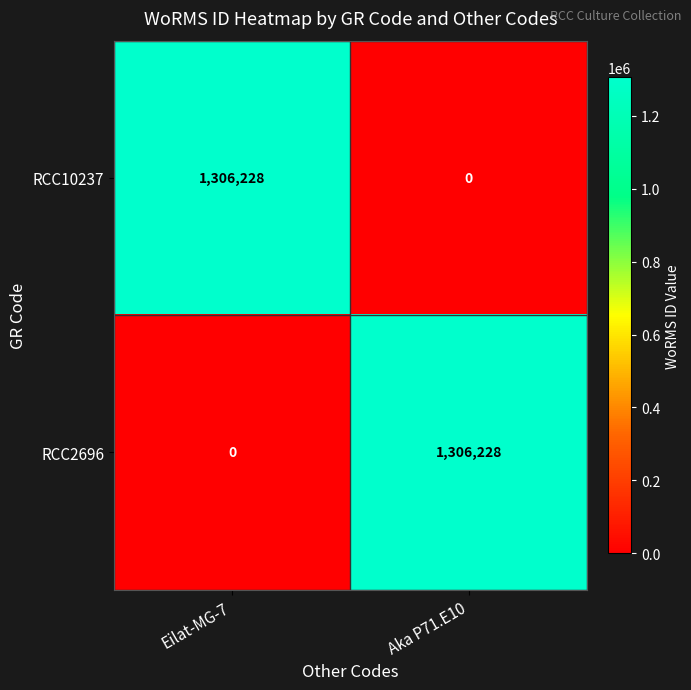

What is the difference between the RCC10237 values at Eilat-MG-7 and Aka P71.E10?

1306228